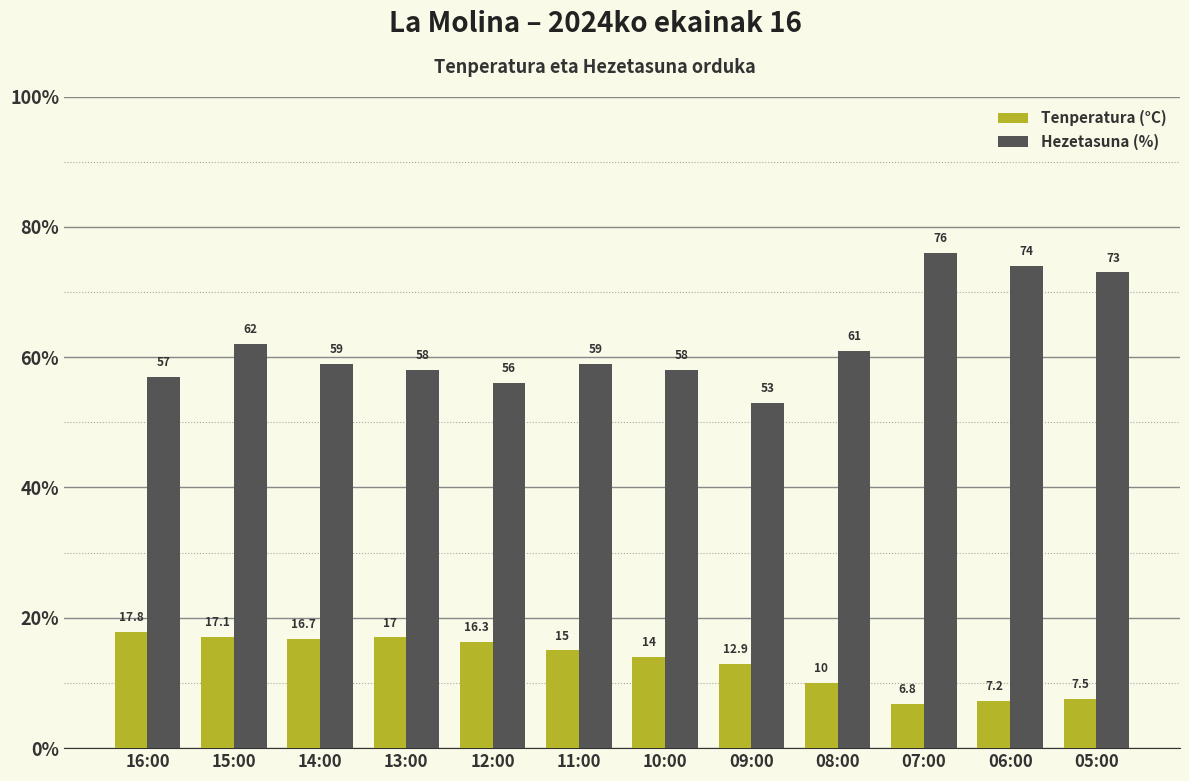

Reading left to right, list all the values displayed in this chart.

Tenperatura (°C): 17.8	17.1	16.7	17.0	16.3	15.0	14.0	12.9	10.0	6.8	7.2	7.5
Hezetasuna (%): 57.0	62.0	59.0	58.0	56.0	59.0	58.0	53.0	61.0	76.0	74.0	73.0